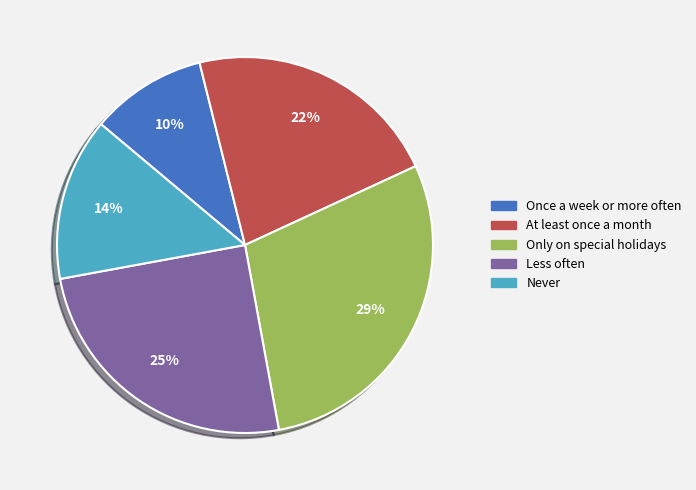

To the nearest percent, what is the difference between the largest and smallest slice percentages?

19%